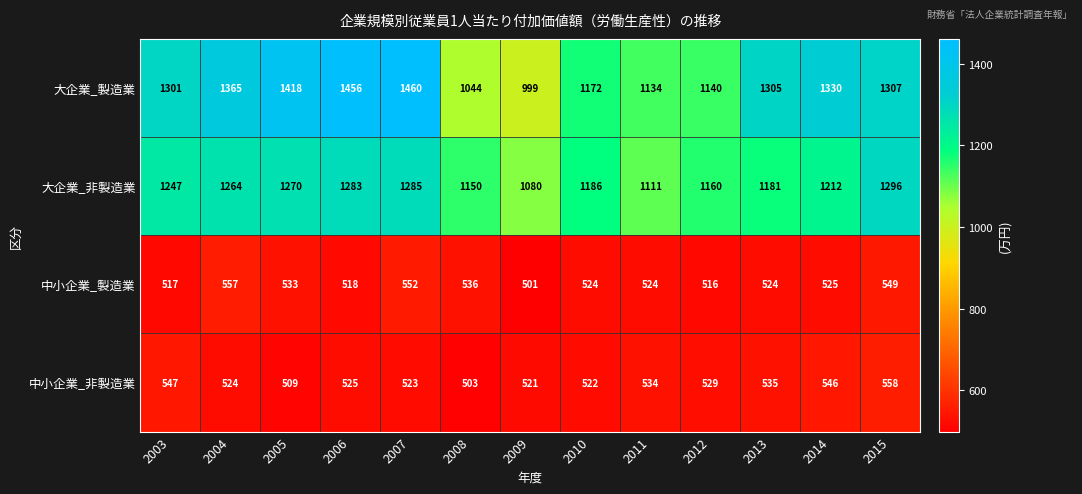

At which label does 中小企業_非製造業 first exceed 525?

2003